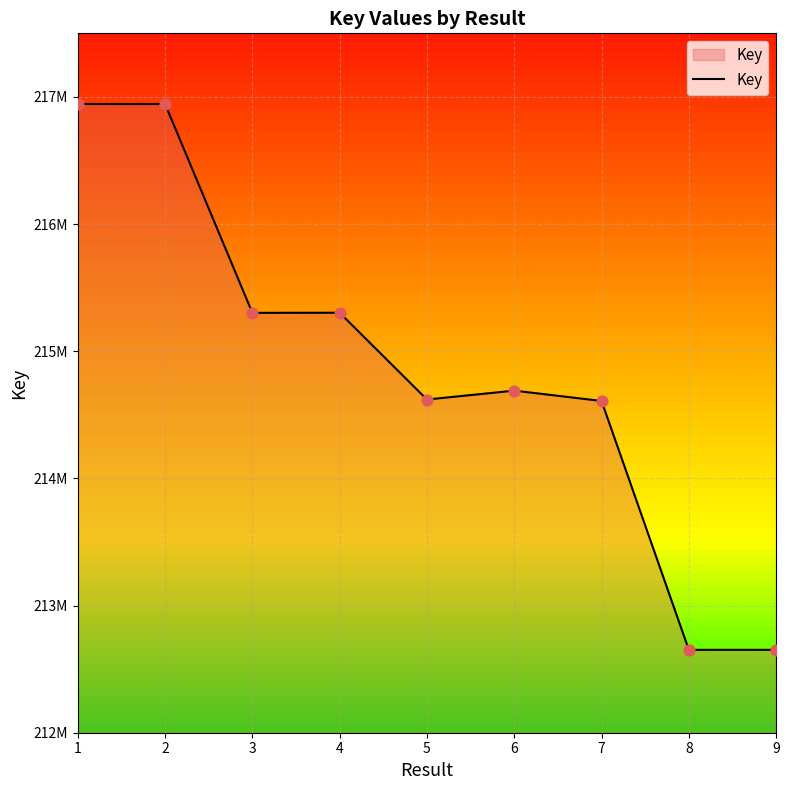

Between 1 and 4, which is larger?

1